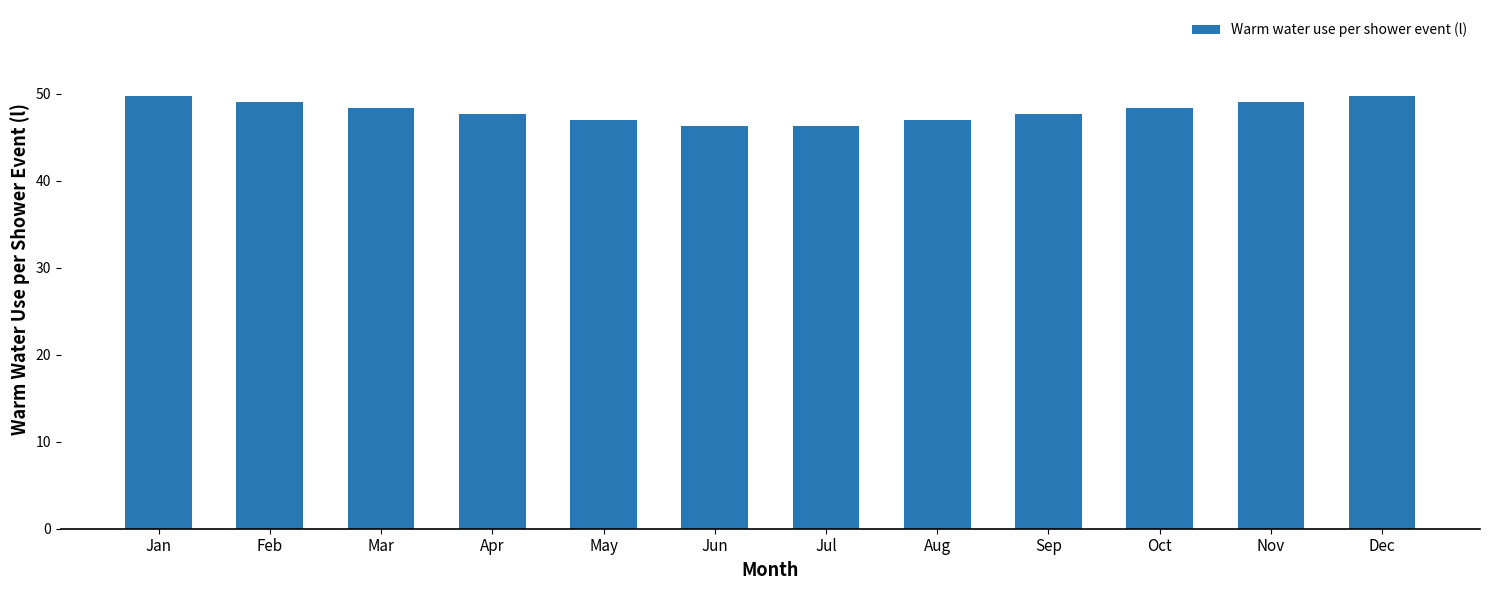

At which label does the data first exceed 48?

Jan